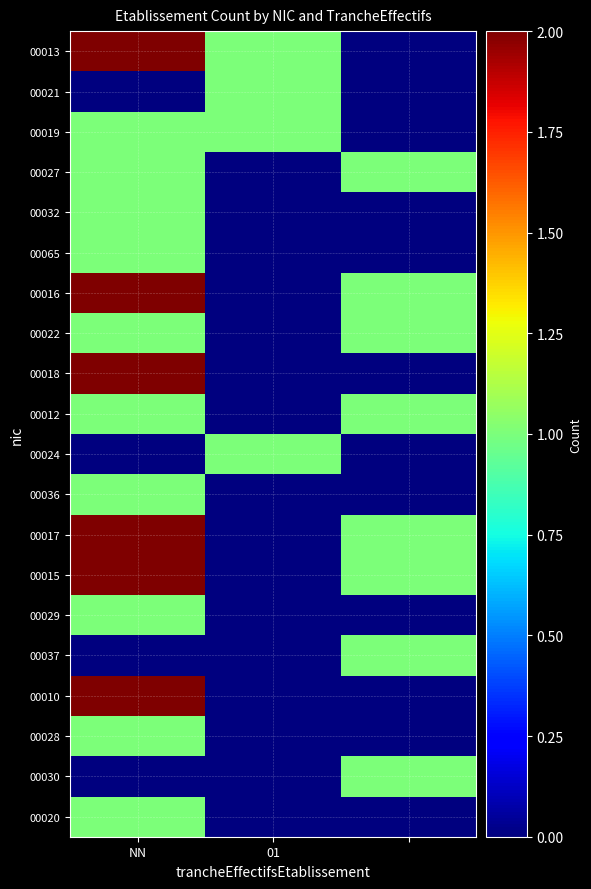

Count the number of categories in the chart.

3